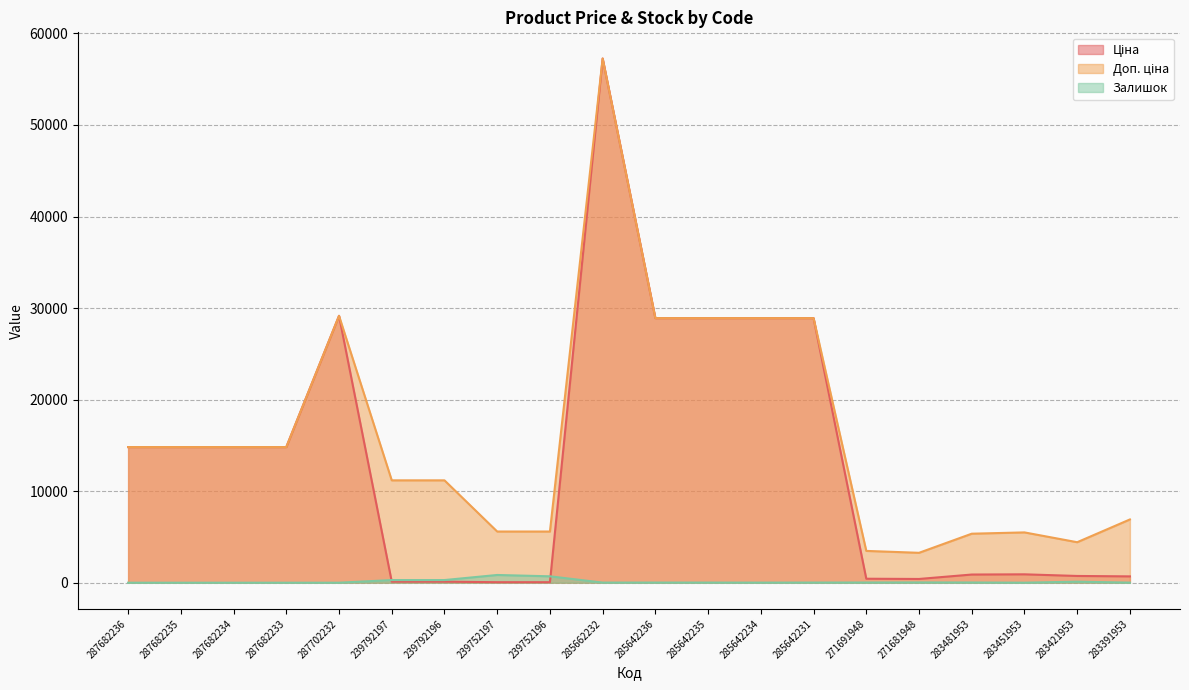

How many data points in Залишок are less than 16?

10